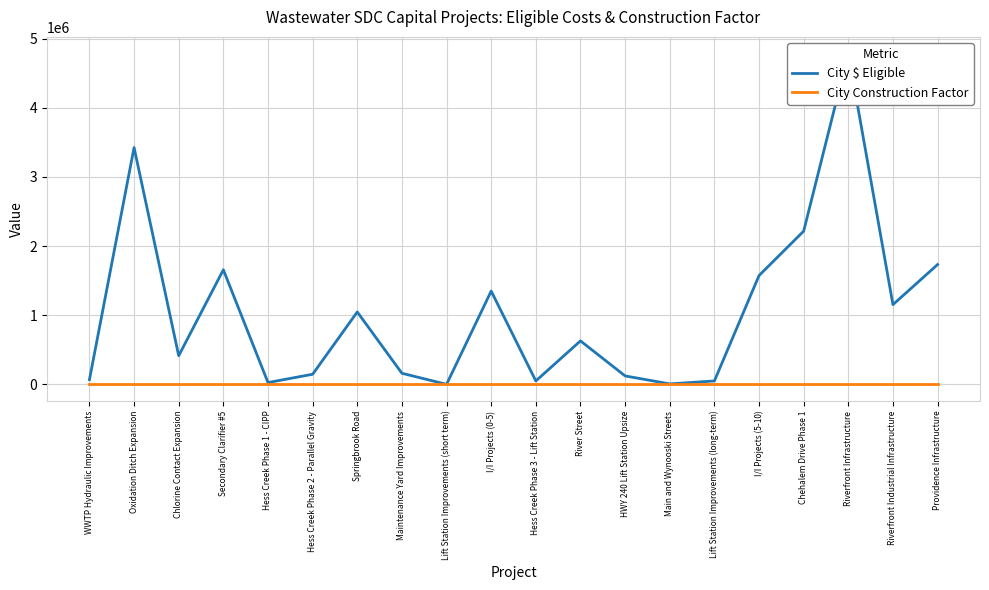

True or false: City Construction Factor and City $ Eligible intersect in this chart.

False